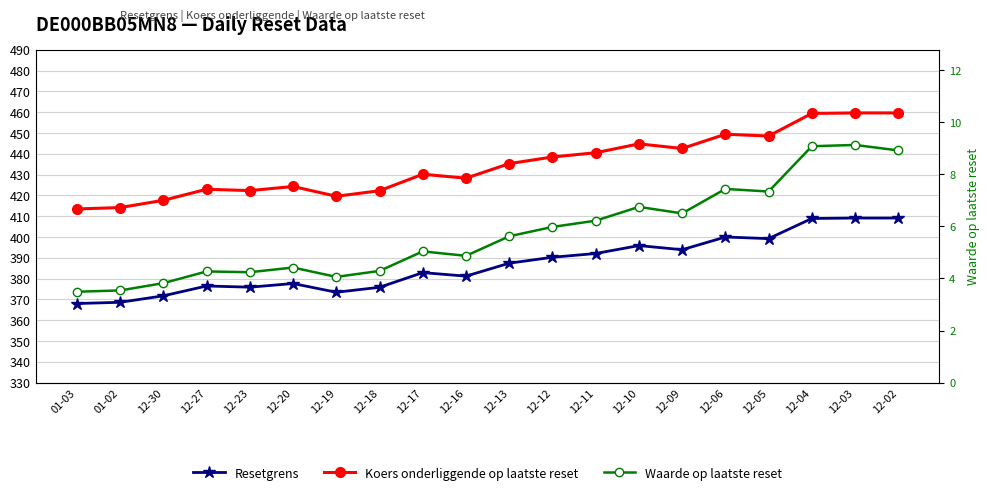

How many values in the Waarde op laatste reset series are below 5?

9